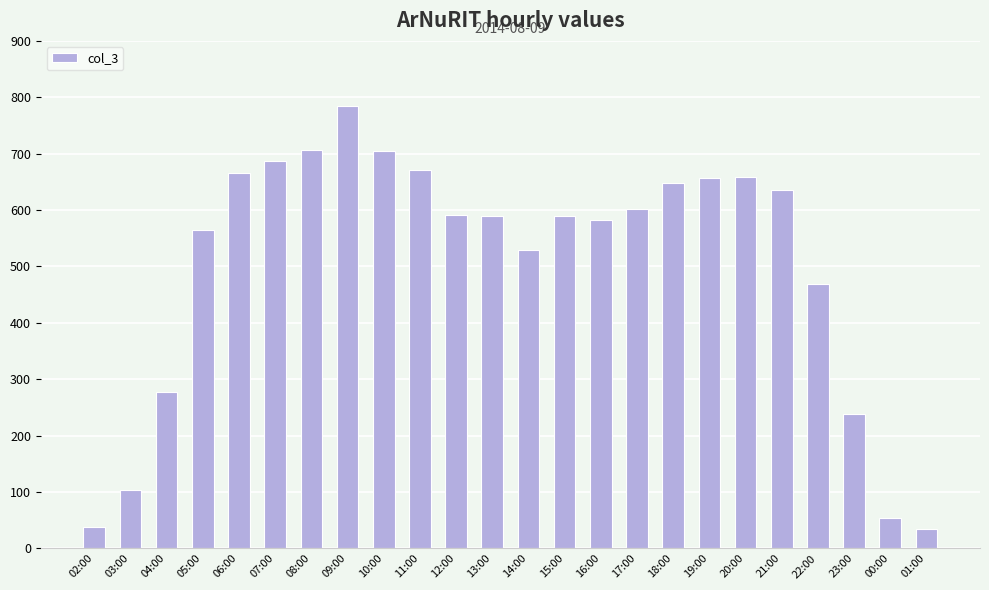

Where is the data nearest to the value 409?

22:00